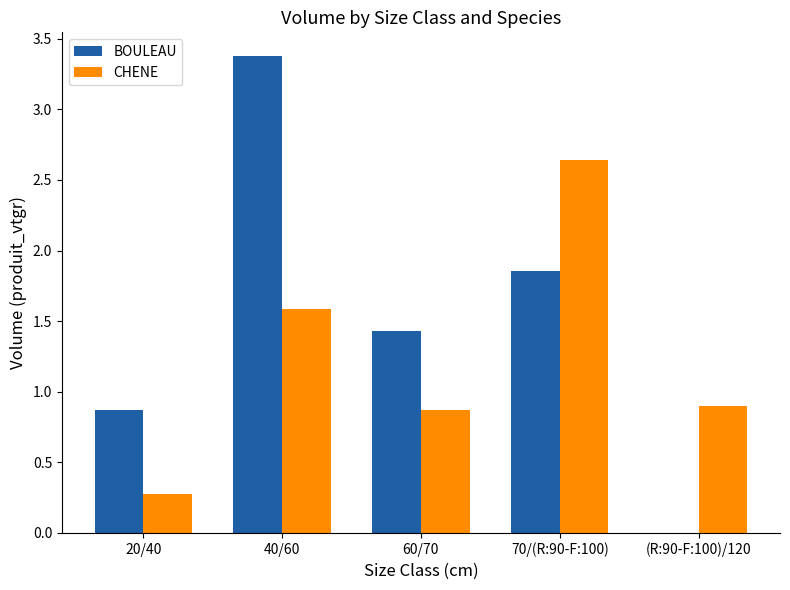

What value does the CHENE series have at 40/60?

1.6